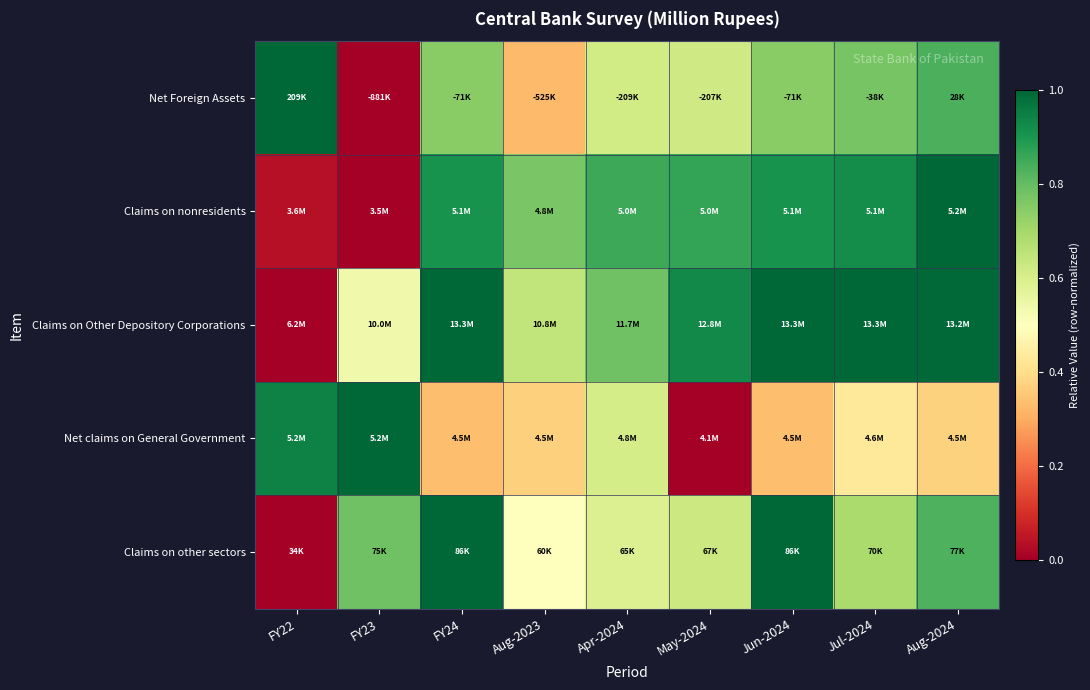

How many distinct data groups are displayed?

5